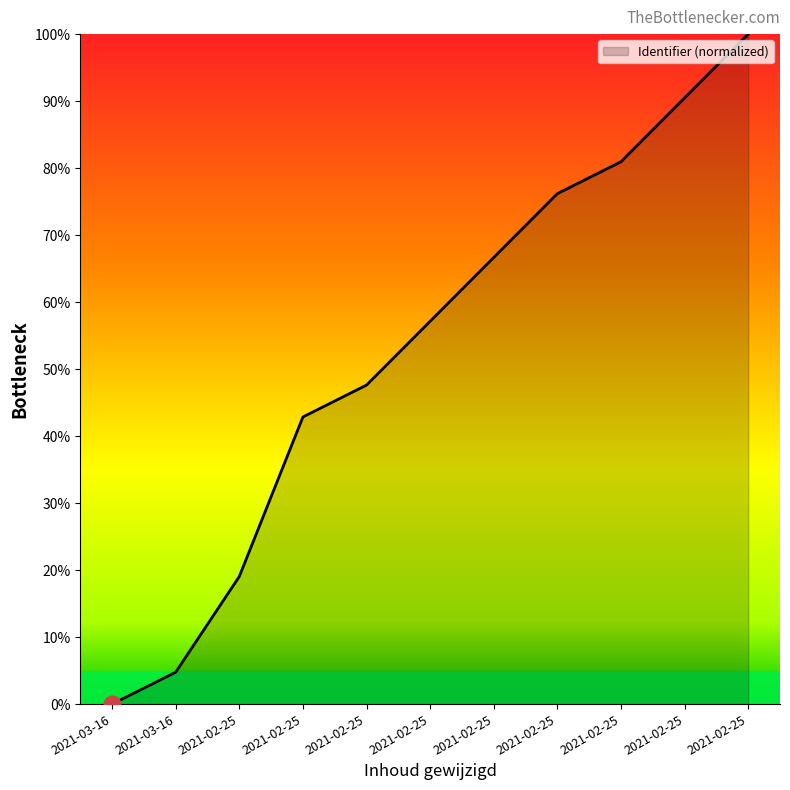

At which label does the data first exceed 57?

2021-02-25